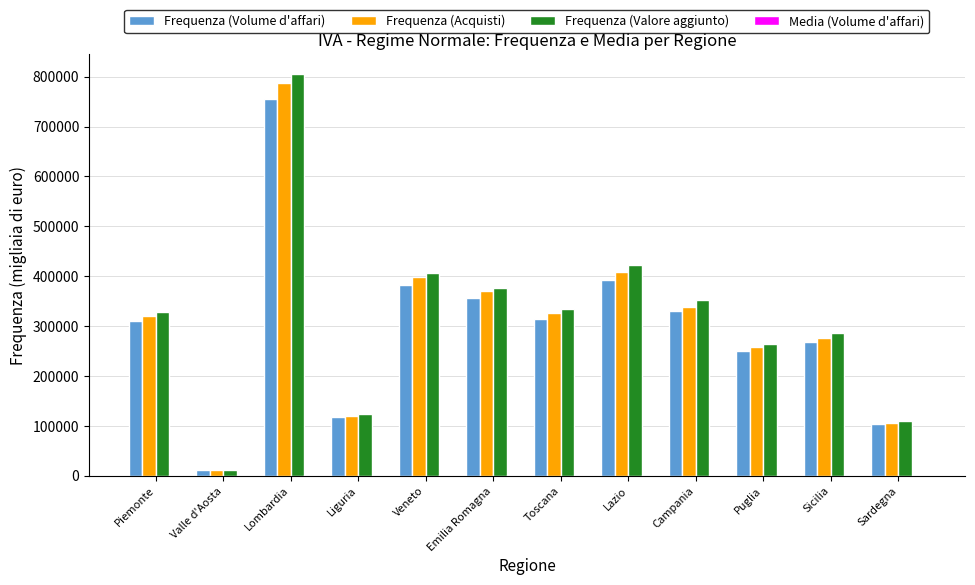

Are the bars horizontal?

No